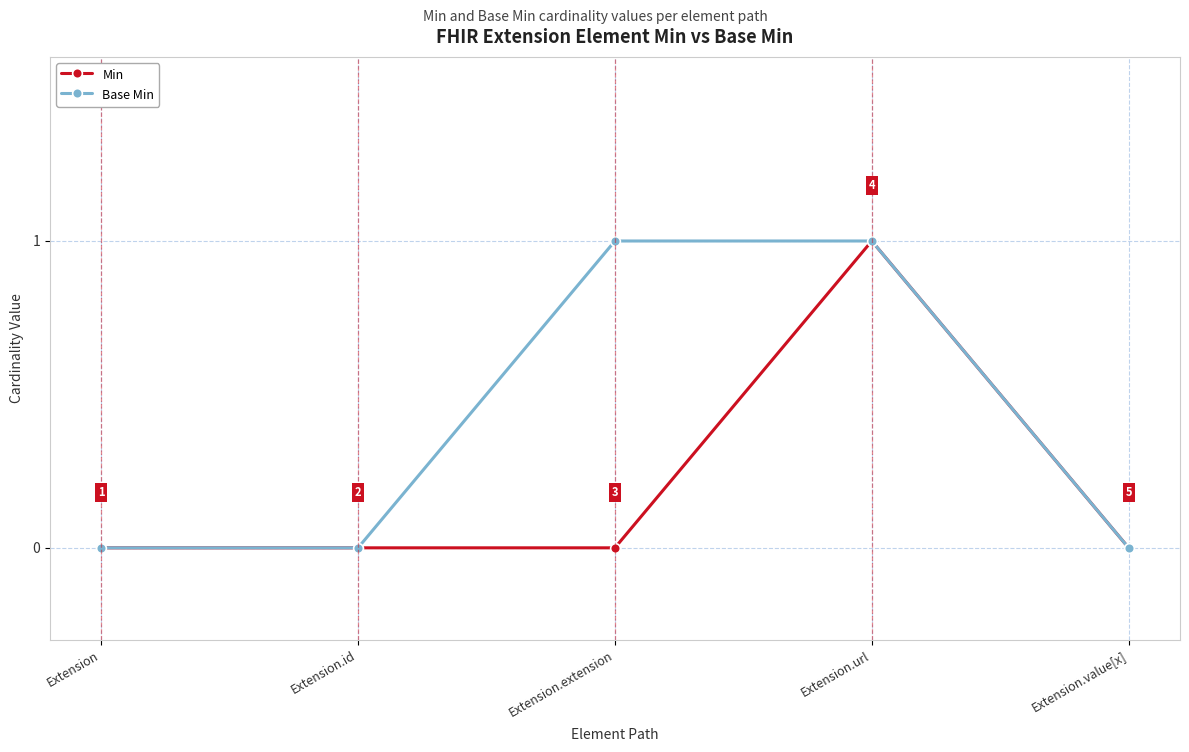

List the series in order of their overall mean, lowest first.

Min, Base Min